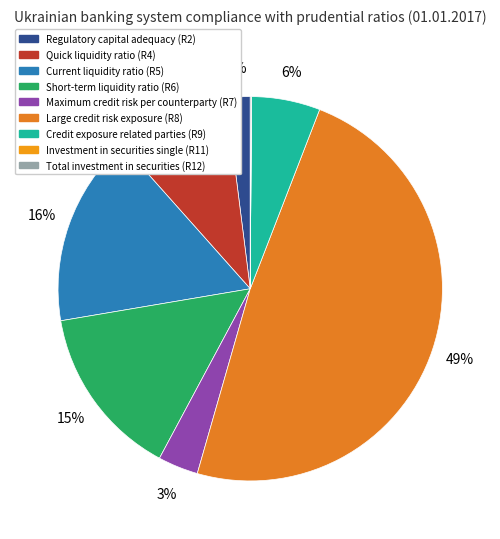

Is there a majority slice in this chart?

No